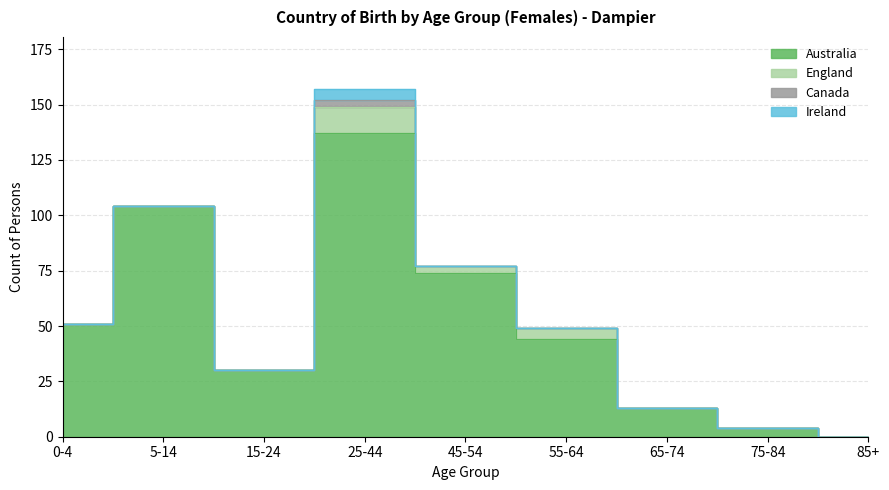

Between 5-14 and 65-74, which is larger?

5-14